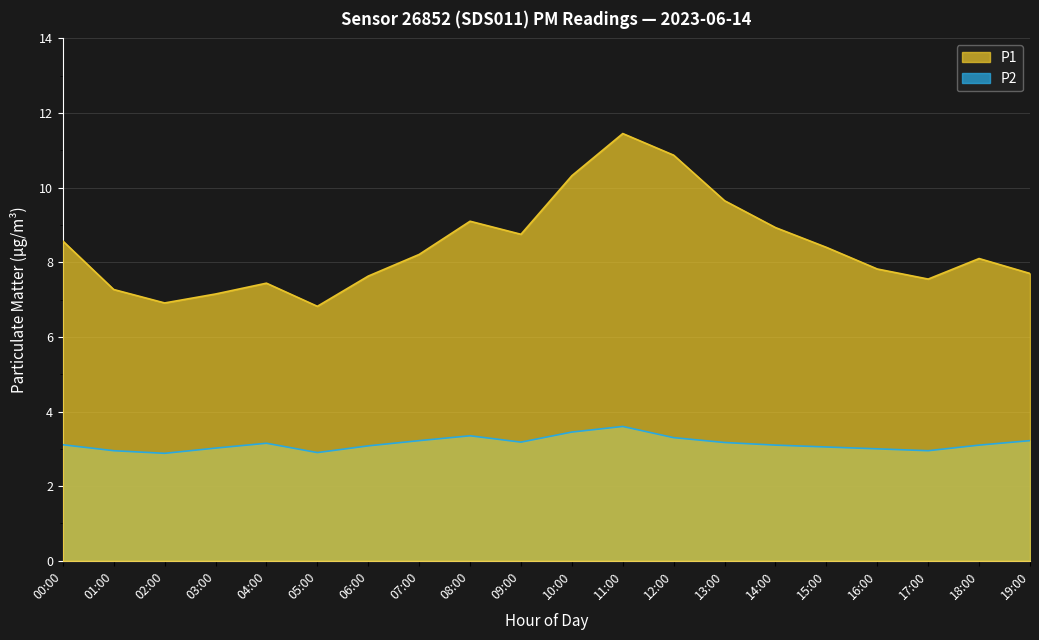

Reading left to right, what are all the values shown in this chart?

P1: 00:00=8.6	01:00=7.3	02:00=6.9	03:00=7.2	04:00=7.4	05:00=6.8	06:00=7.6	07:00=8.2	08:00=9.1	09:00=8.8	10:00=10.3	11:00=11.4	12:00=10.9	13:00=9.7	14:00=8.9	15:00=8.4	16:00=7.8	17:00=7.5	18:00=8.1	19:00=7.7
P2: 00:00=3.1	01:00=3.0	02:00=2.9	03:00=3.0	04:00=3.1	05:00=2.9	06:00=3.1	07:00=3.2	08:00=3.4	09:00=3.2	10:00=3.5	11:00=3.6	12:00=3.3	13:00=3.2	14:00=3.1	15:00=3.0	16:00=3.0	17:00=3.0	18:00=3.1	19:00=3.2